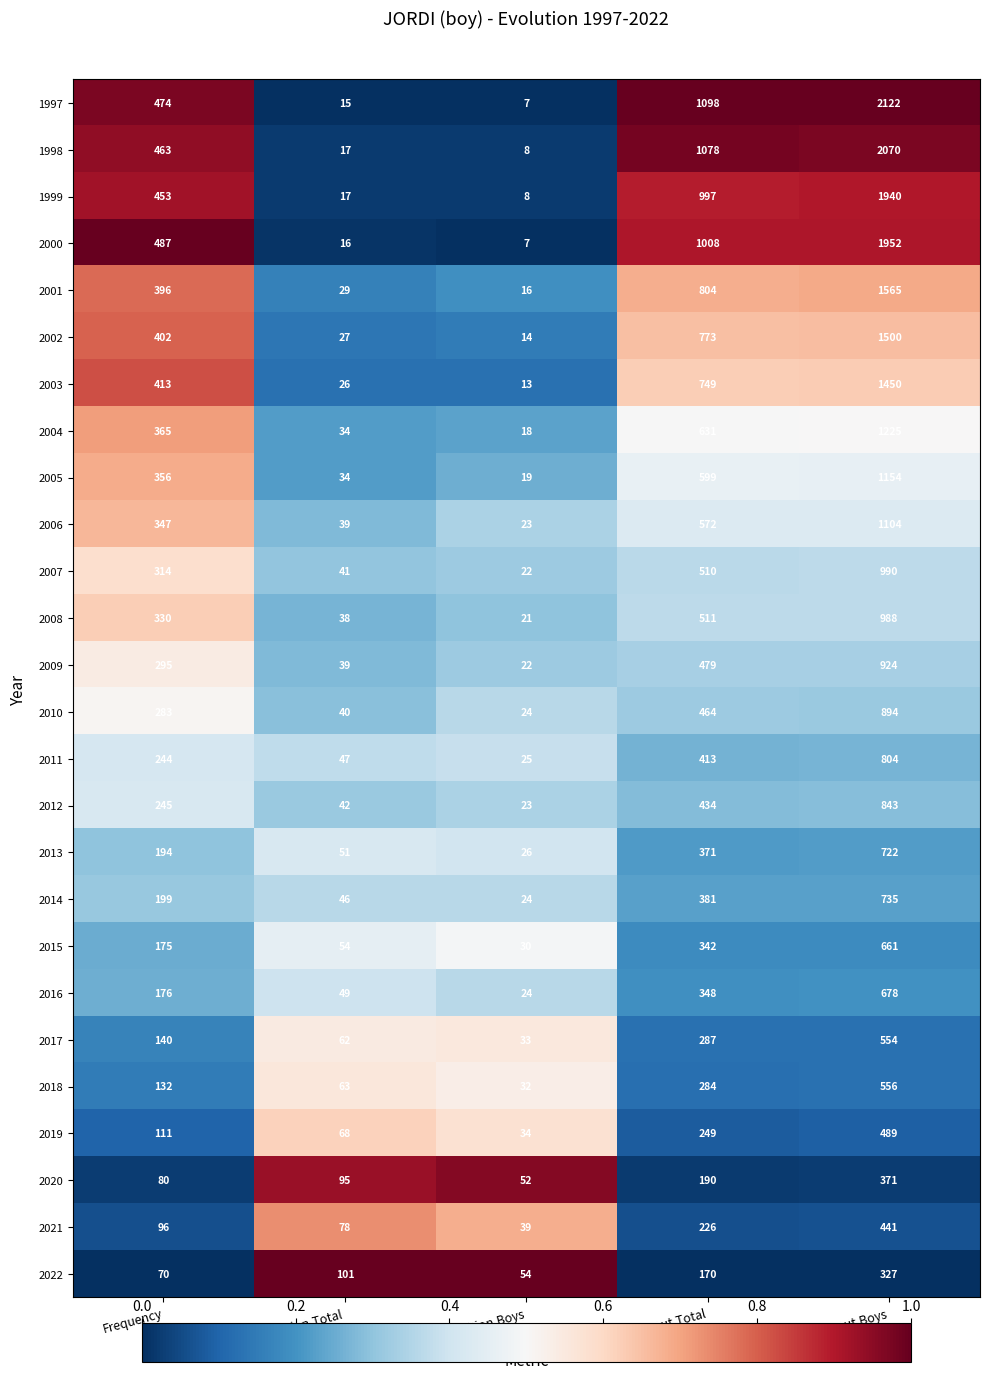

Which series changed the most between Position.Total and out.Boys?

1997